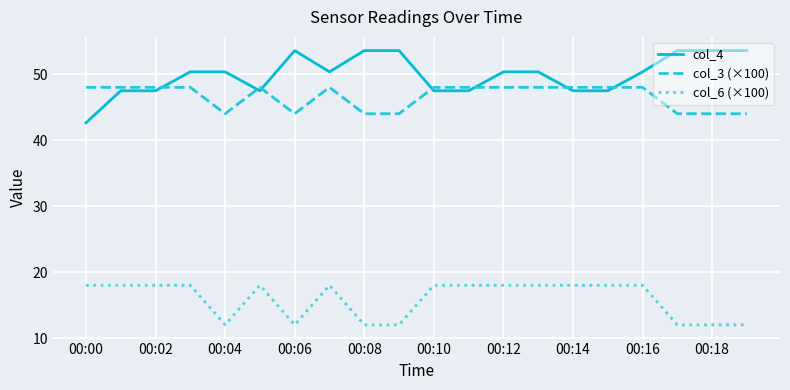

What is the average value of the col_3 (×100) series?

46.6